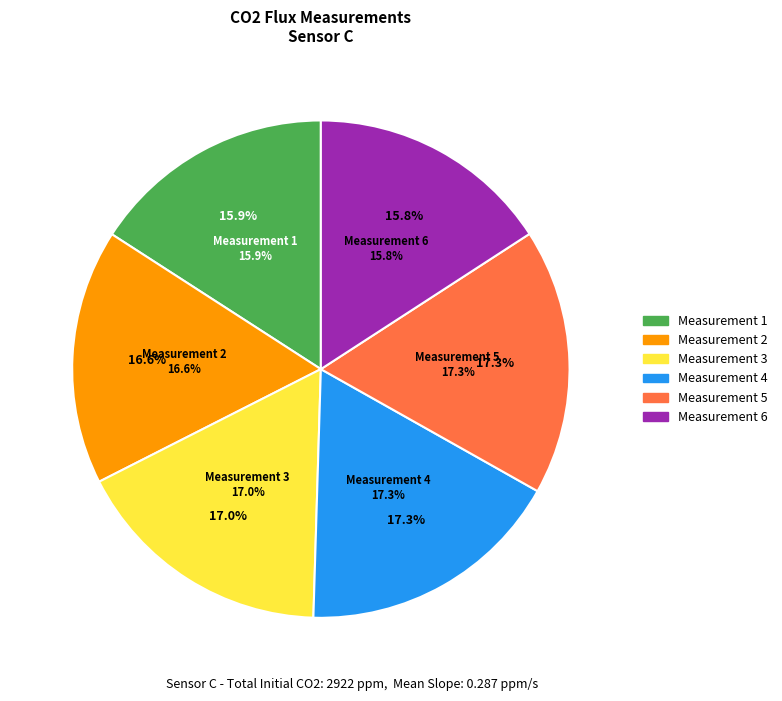

True or false: Measurement 1 accounts for 24% of the total.

False